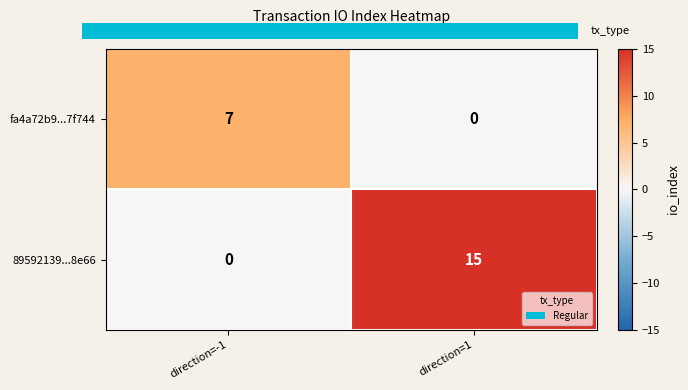

The 89592139...8e66 series shows 23 at direction=1. True or false?

False